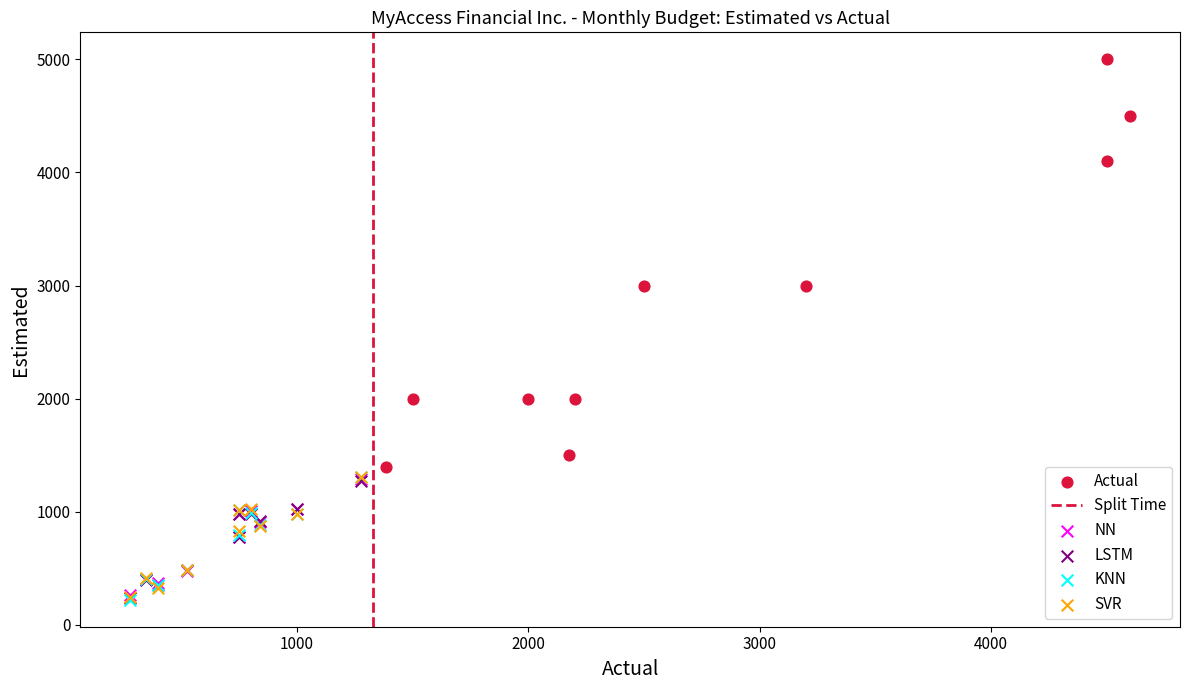

Which series has the widest spread of Y values?

Actual